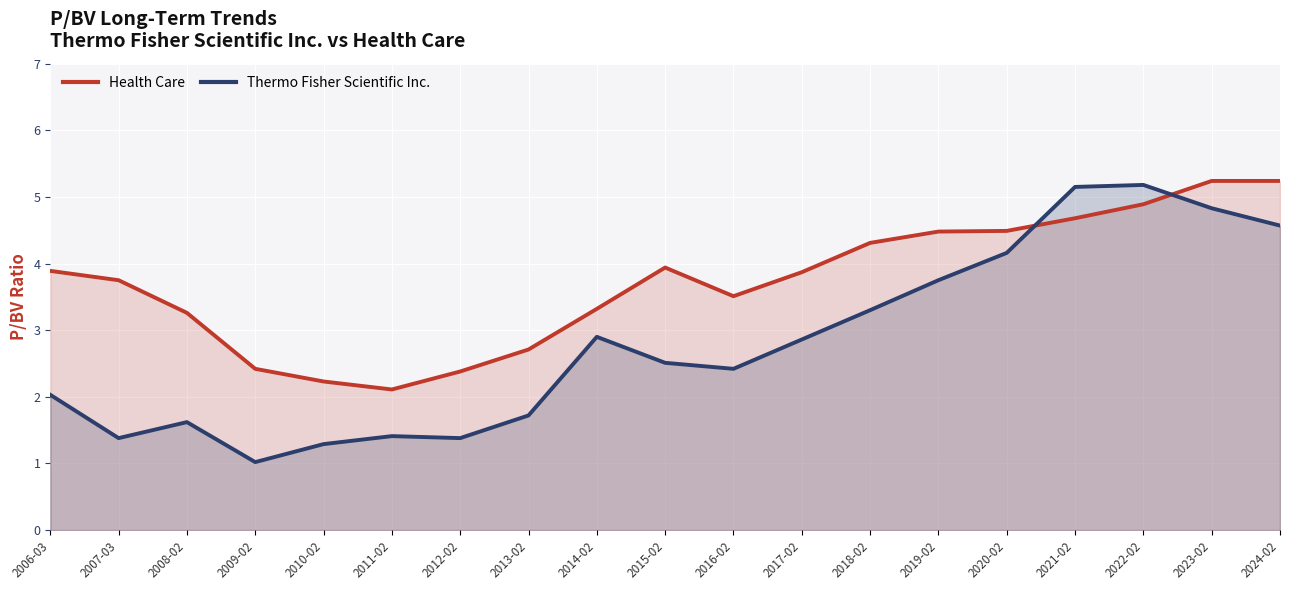

Which category has the lowest value in the Health Care series?

2011-02